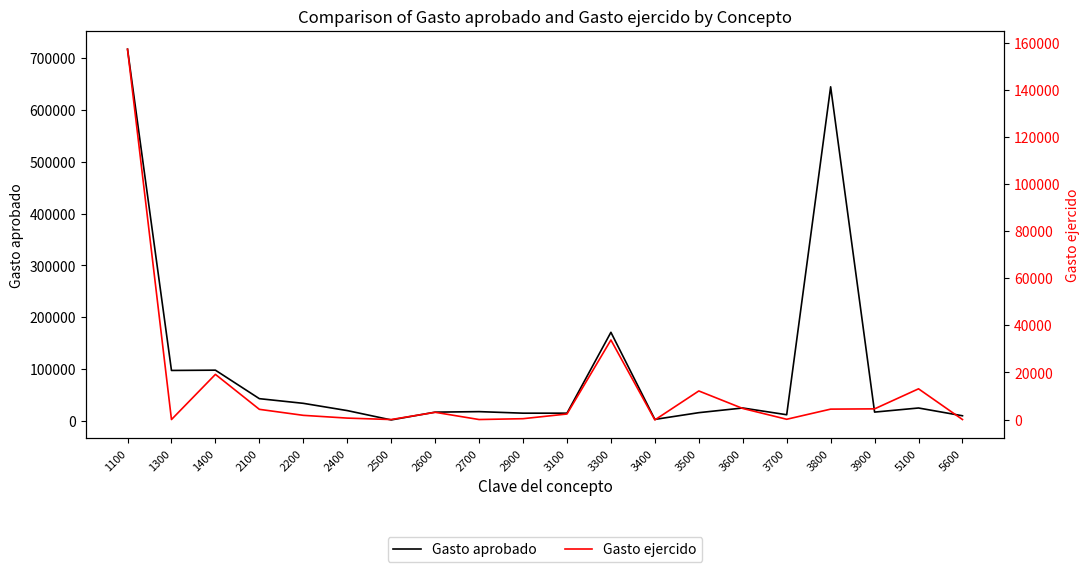

How many lines are shown in the chart?

2